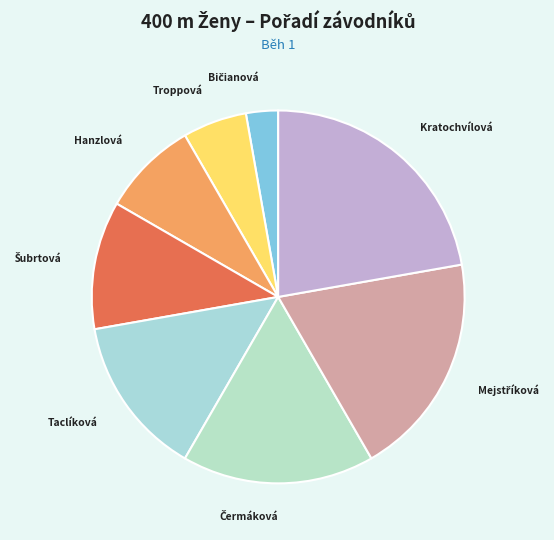

What is the smallest slice in the pie chart?

Bičianová Michaela